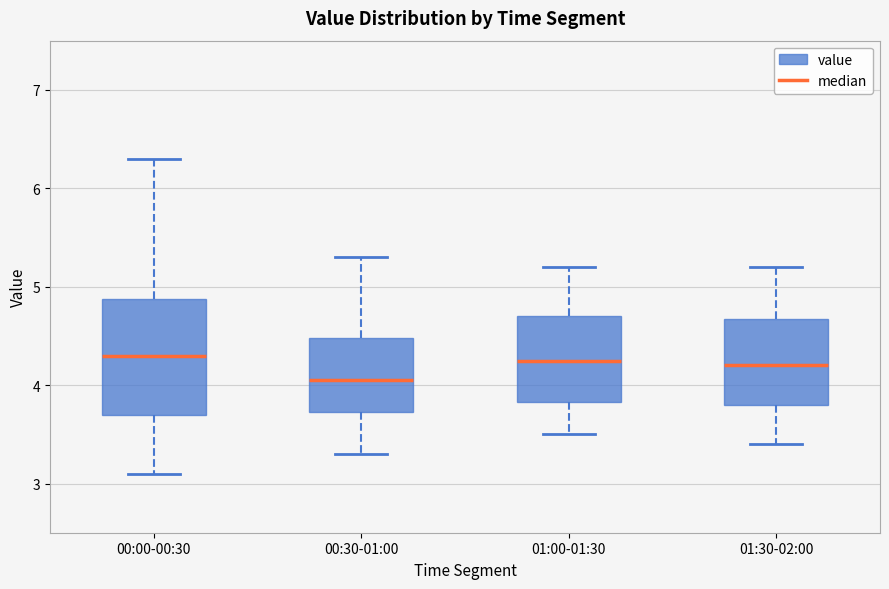

Where is the lower edge of the box for 00:00-00:30 on the y-axis? The values are not printed on the chart, so give them approximately, as read against the axis.

3.7